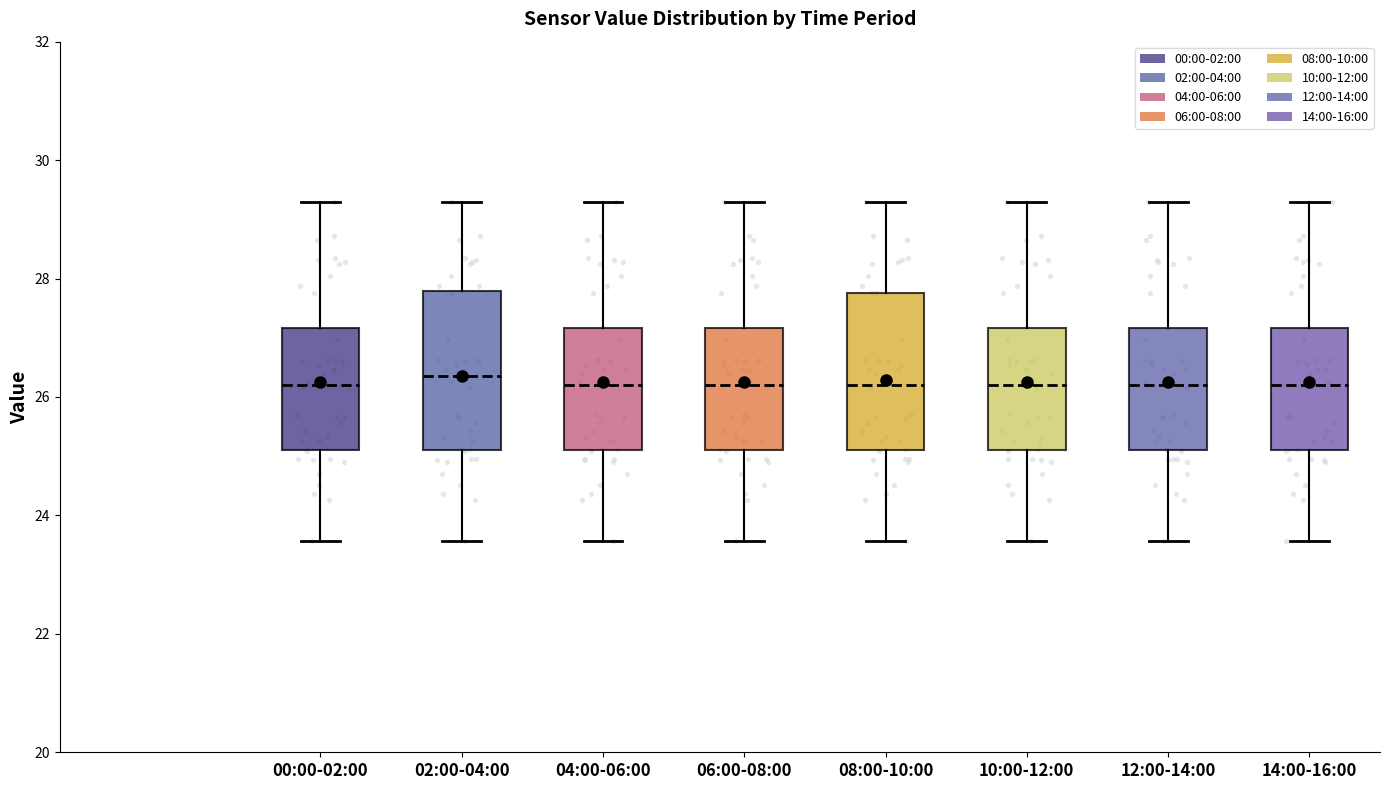

Where does the lower whisker of the box for 00:00-02:00 end on the y-axis? The values are not printed on the chart, so give them approximately, as read against the axis.

23.6